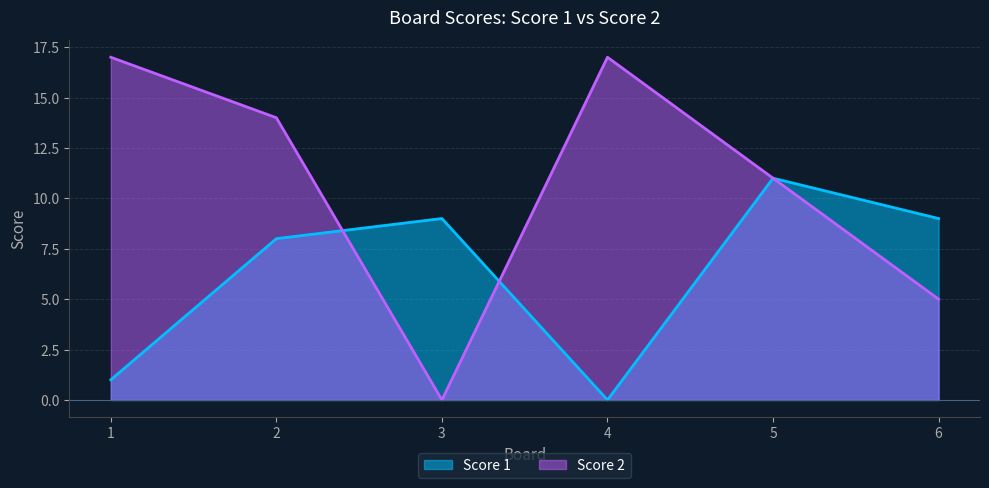

How many lines are shown in the chart?

2